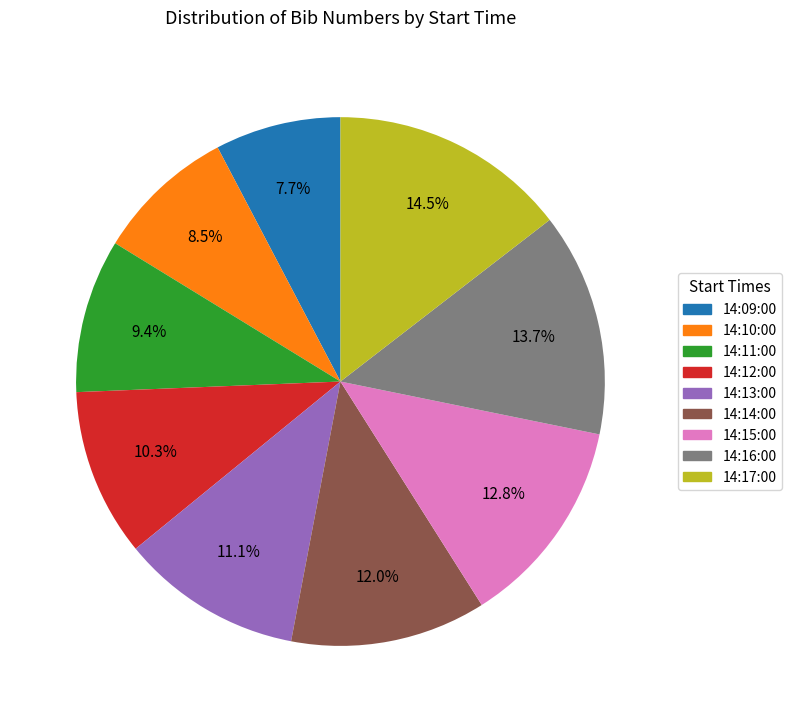

What percentage do 14:17:00 and 14:12:00 together represent?

24.8%